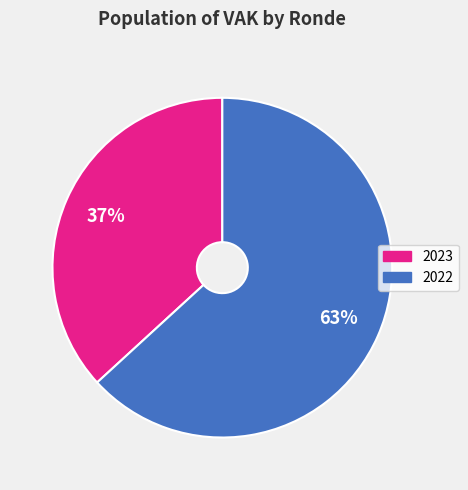

Is there any slice that represents more than half of the pie?

Yes